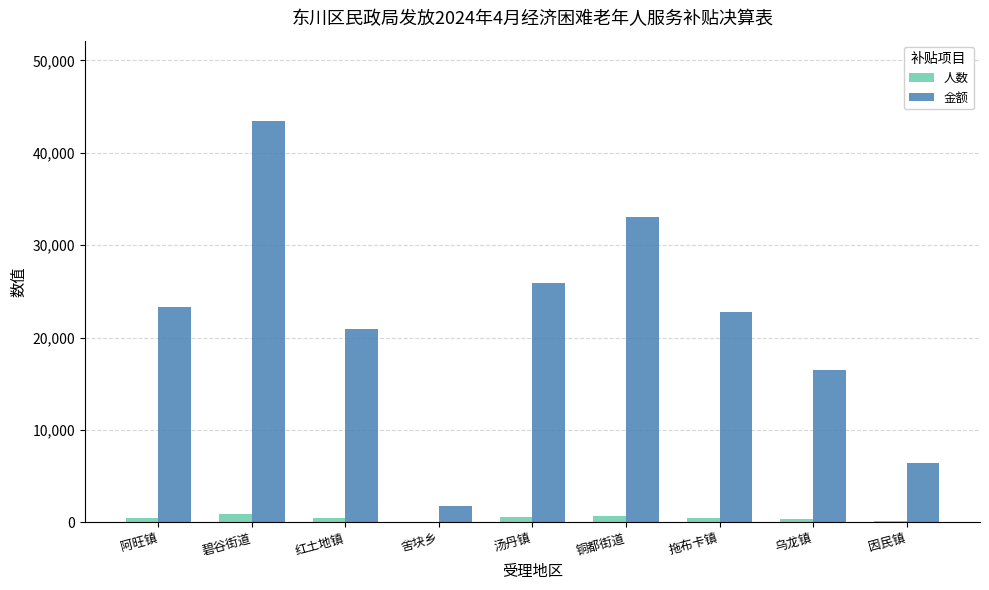

At which label is 金额 closest to 22625?

拖布卡镇